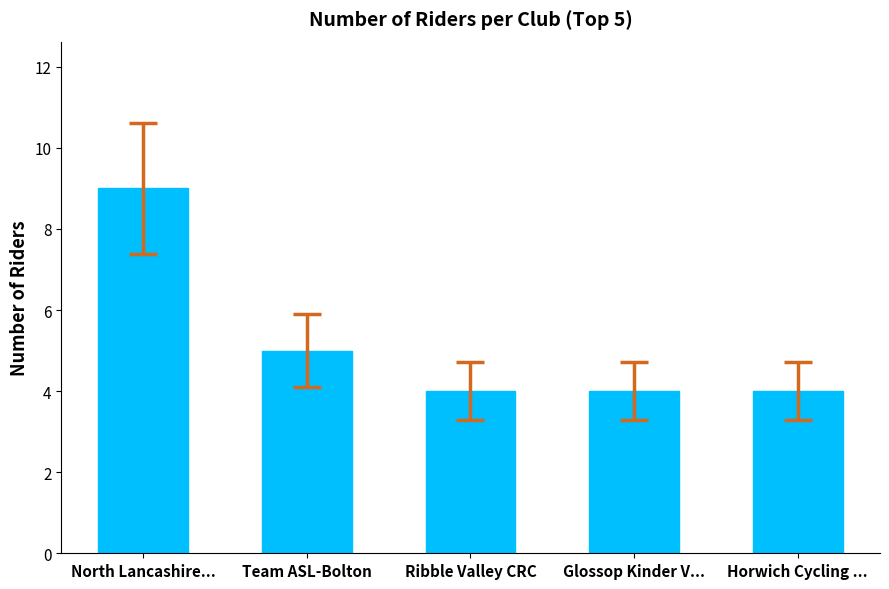

Between North Lancashire... and Horwich Cycling ..., which is larger?

North Lancashire...